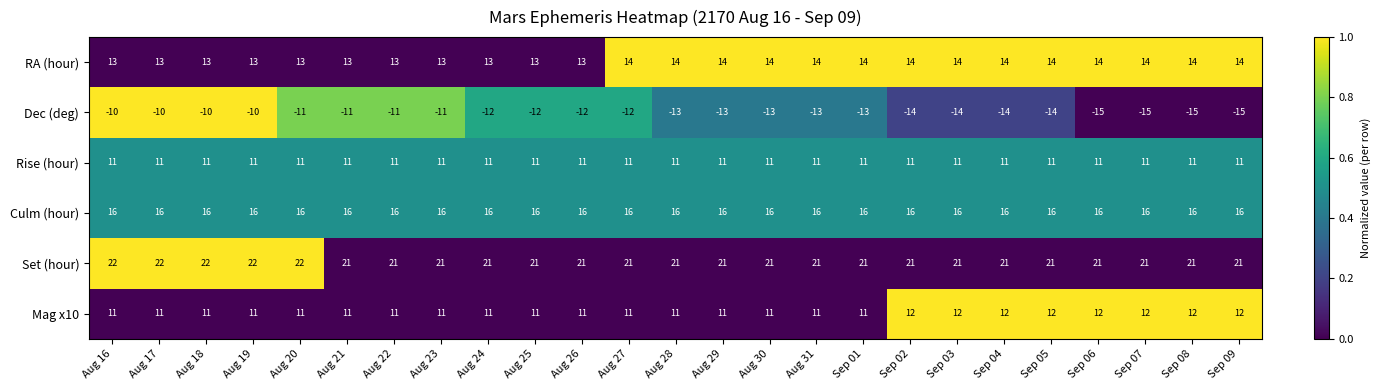

Which series has the largest range (max minus min)?

Dec (deg)